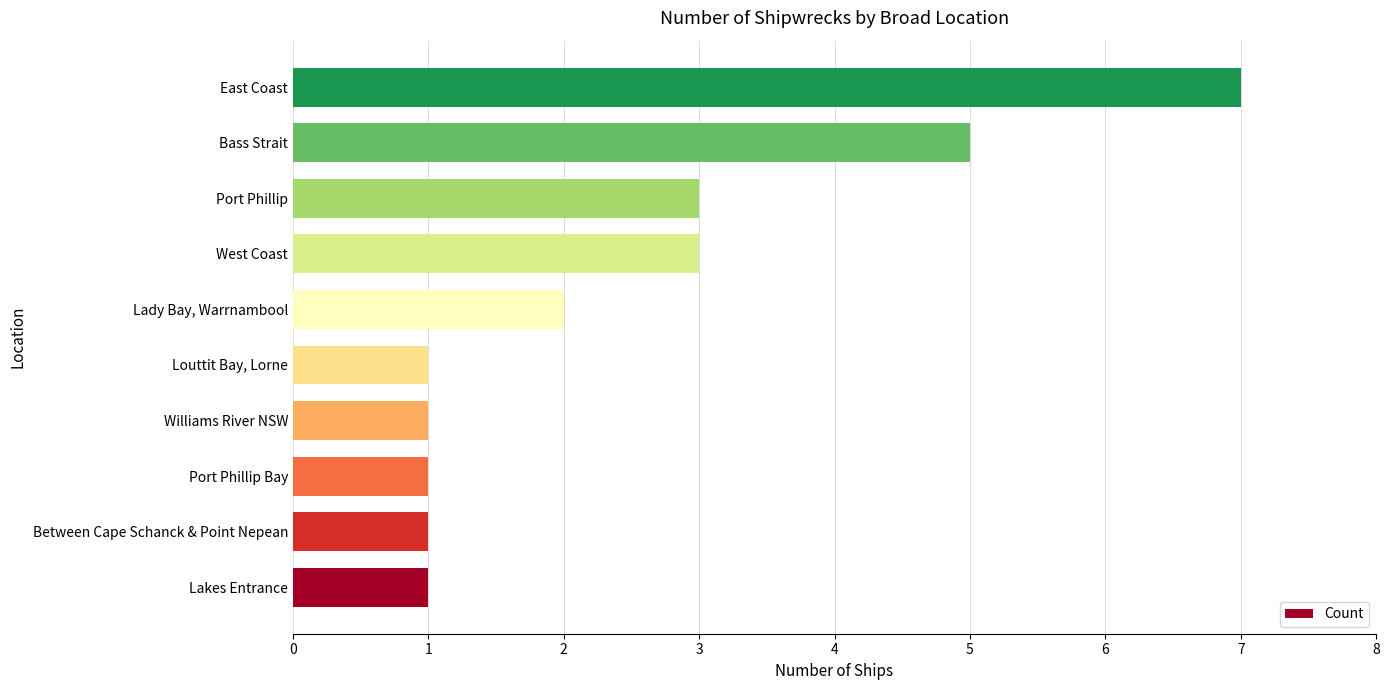

At which category does the chart reach its peak across all series?

East Coast